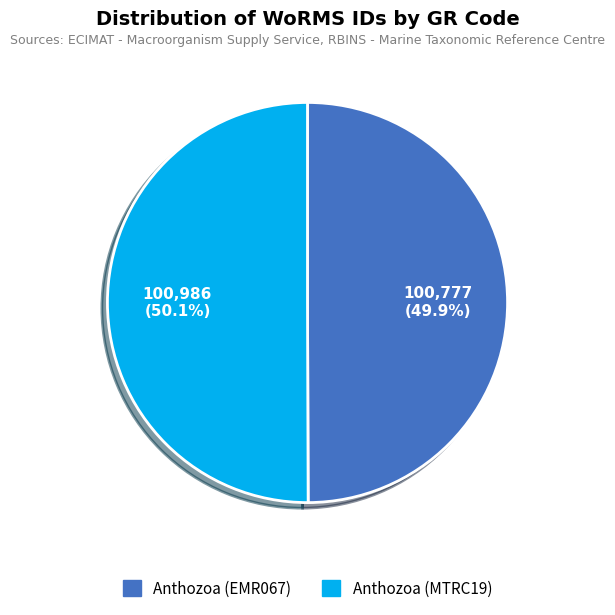

What percentage is NOT represented by Anthozoa (EMR067)?

50.1%